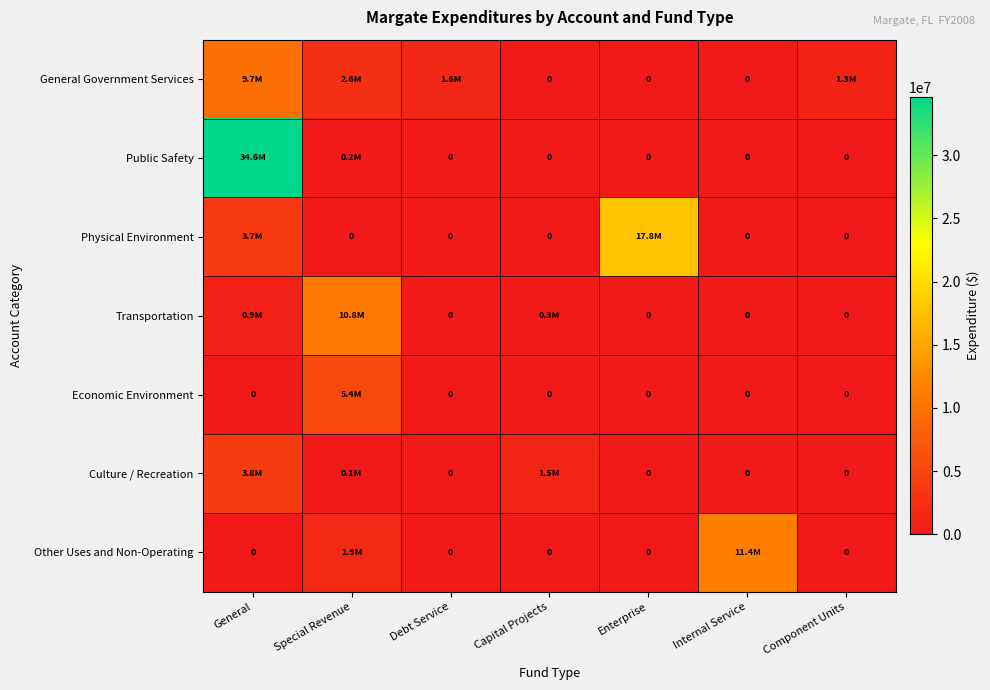

What is the difference between the Other Uses and Non-Operating values at Capital Projects and Internal Service?

11371480